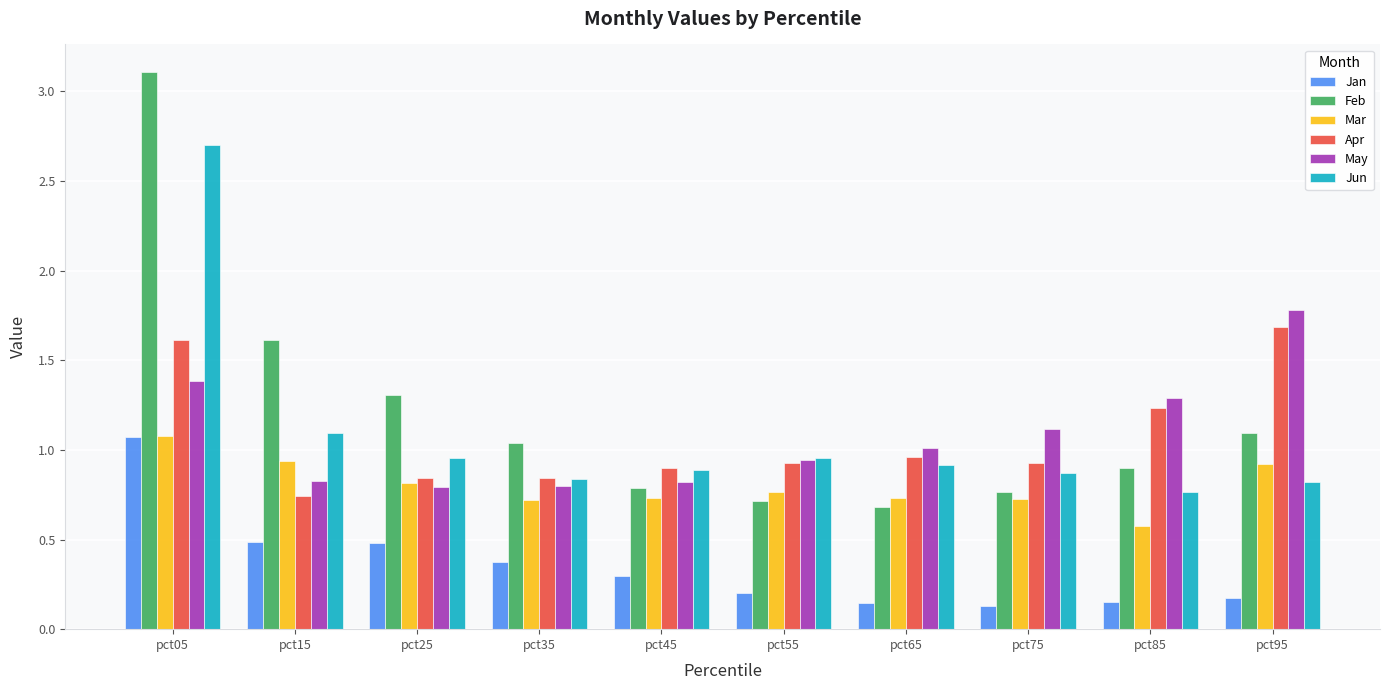

Which series has the largest range (max minus min)?

Feb